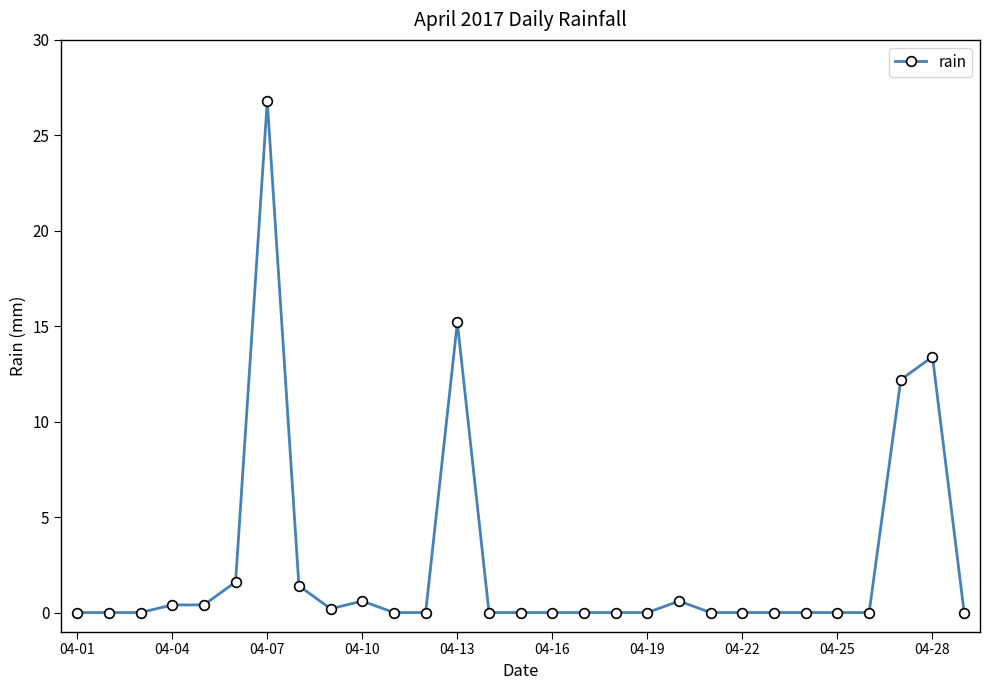

Is this an area chart (filled region under the line)?

No